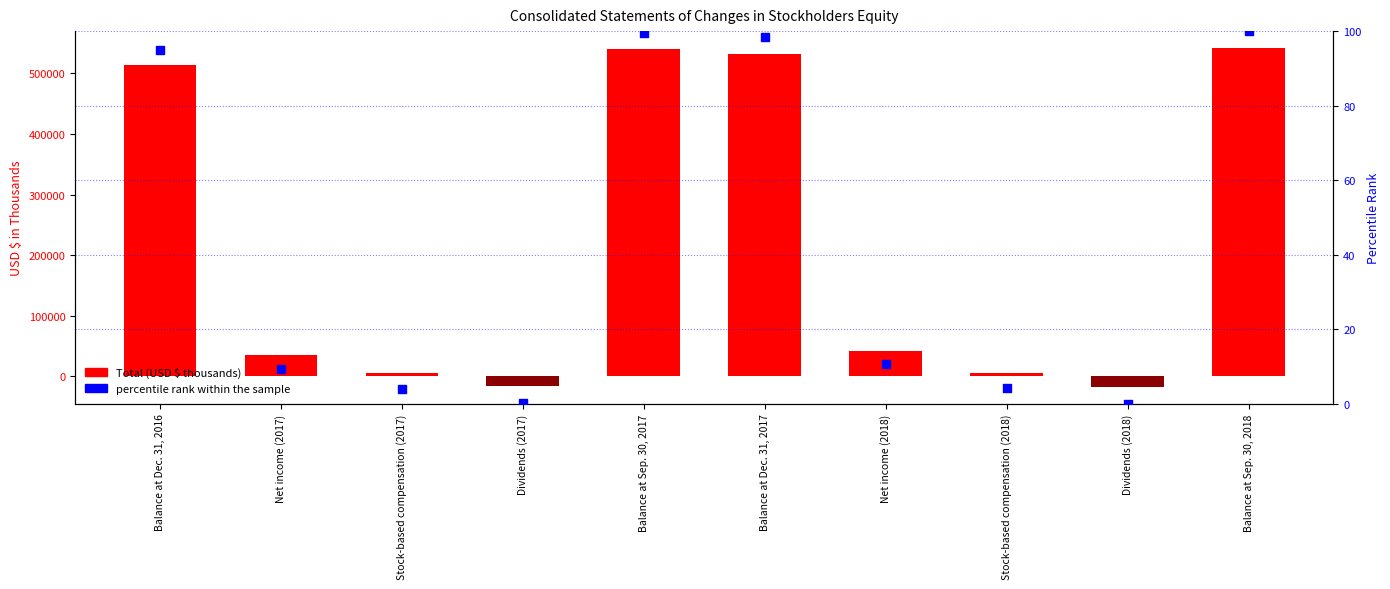

Which series has the largest Y range (max minus min)?

Total